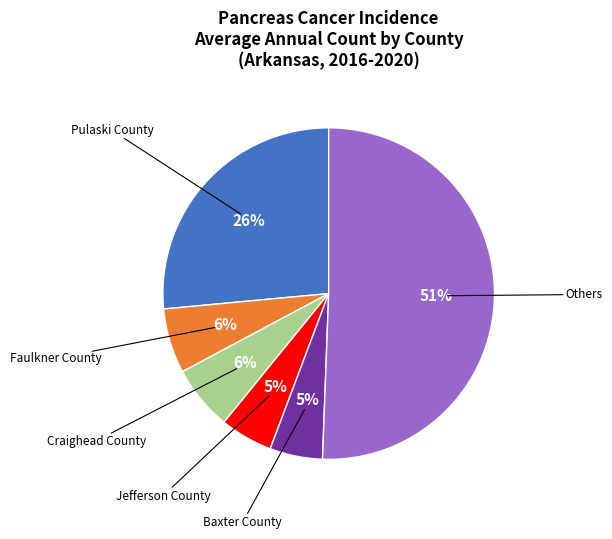

To the nearest percent, what is the average slice percentage?

17%